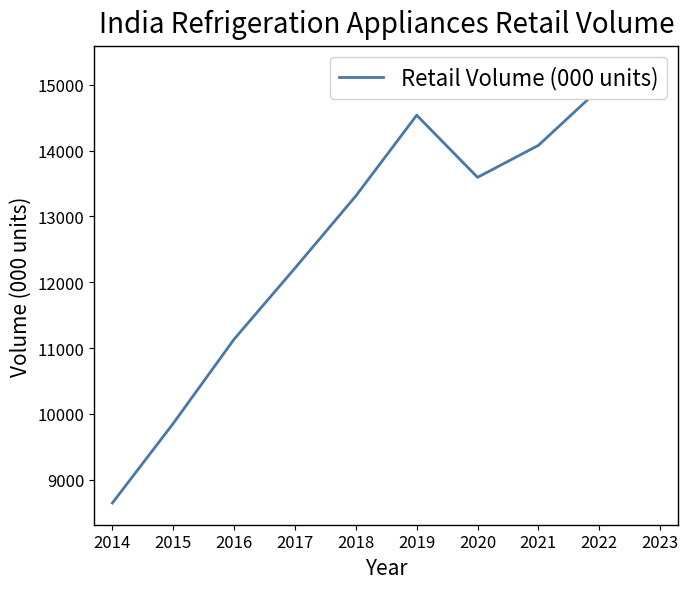

What is the minimum value shown in the chart?

8645.5